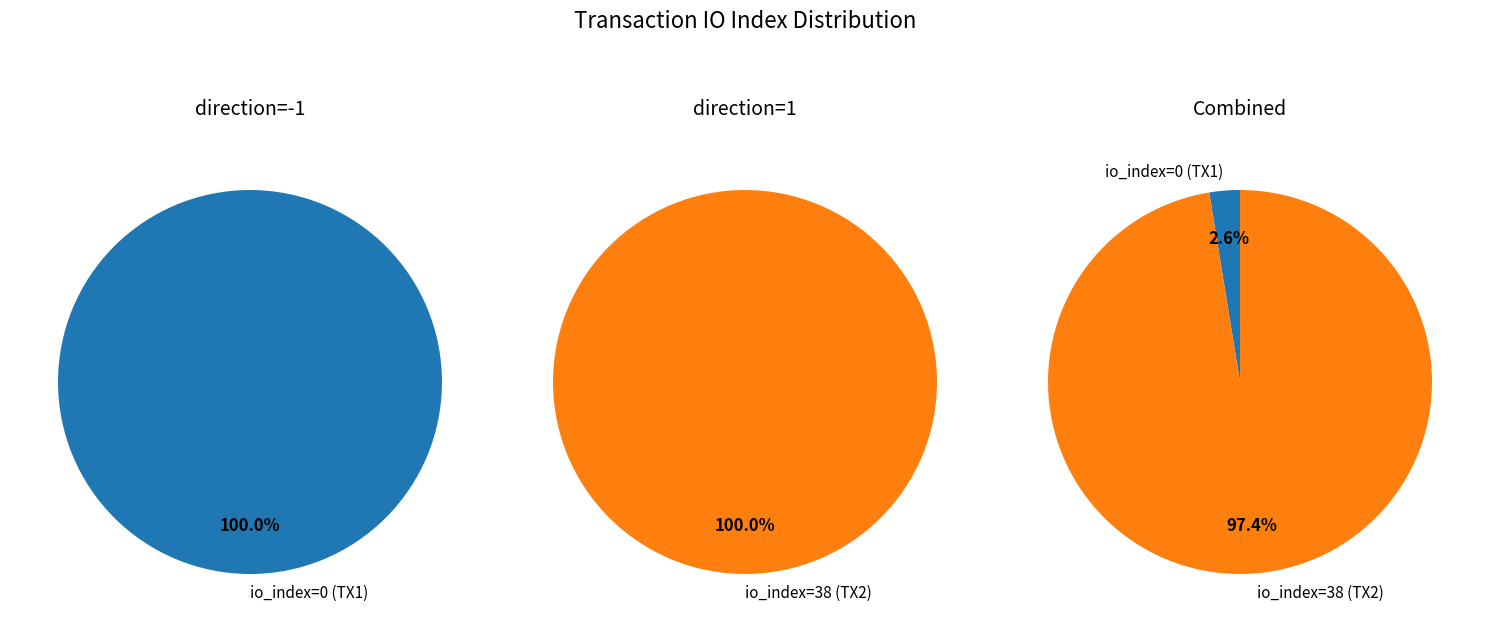

To the nearest percent, what percentage of the pie is io_index=0?

100%